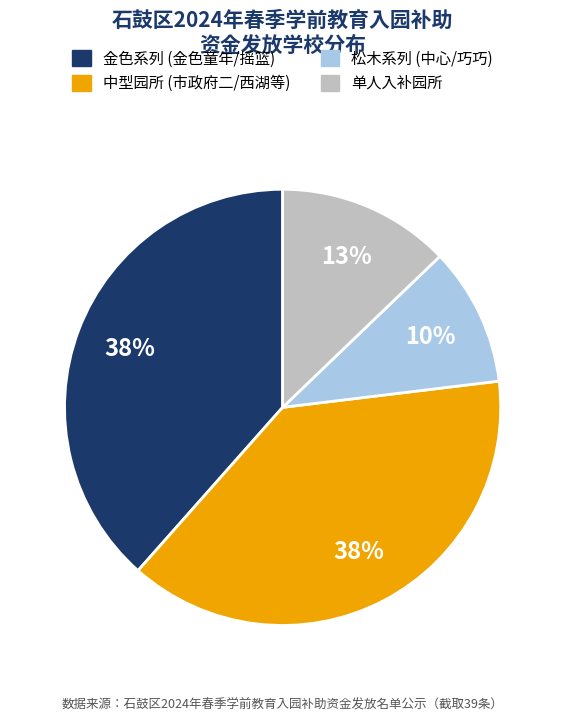

To the nearest percent, what is the difference between the largest and smallest slice percentages?

28%